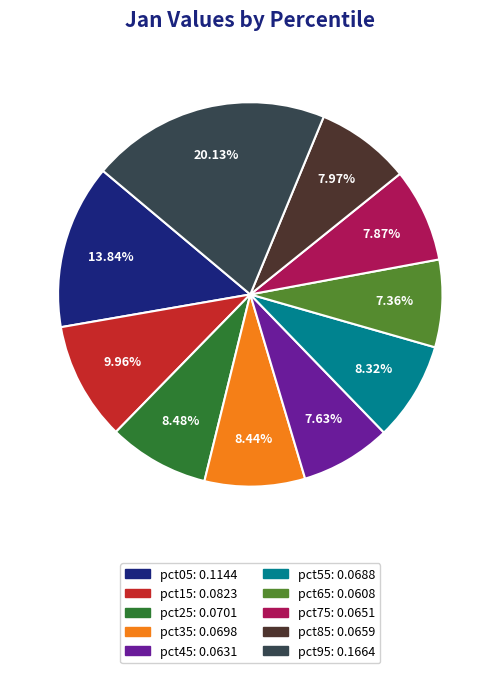

Between pct55 and pct45, which is larger?

pct55